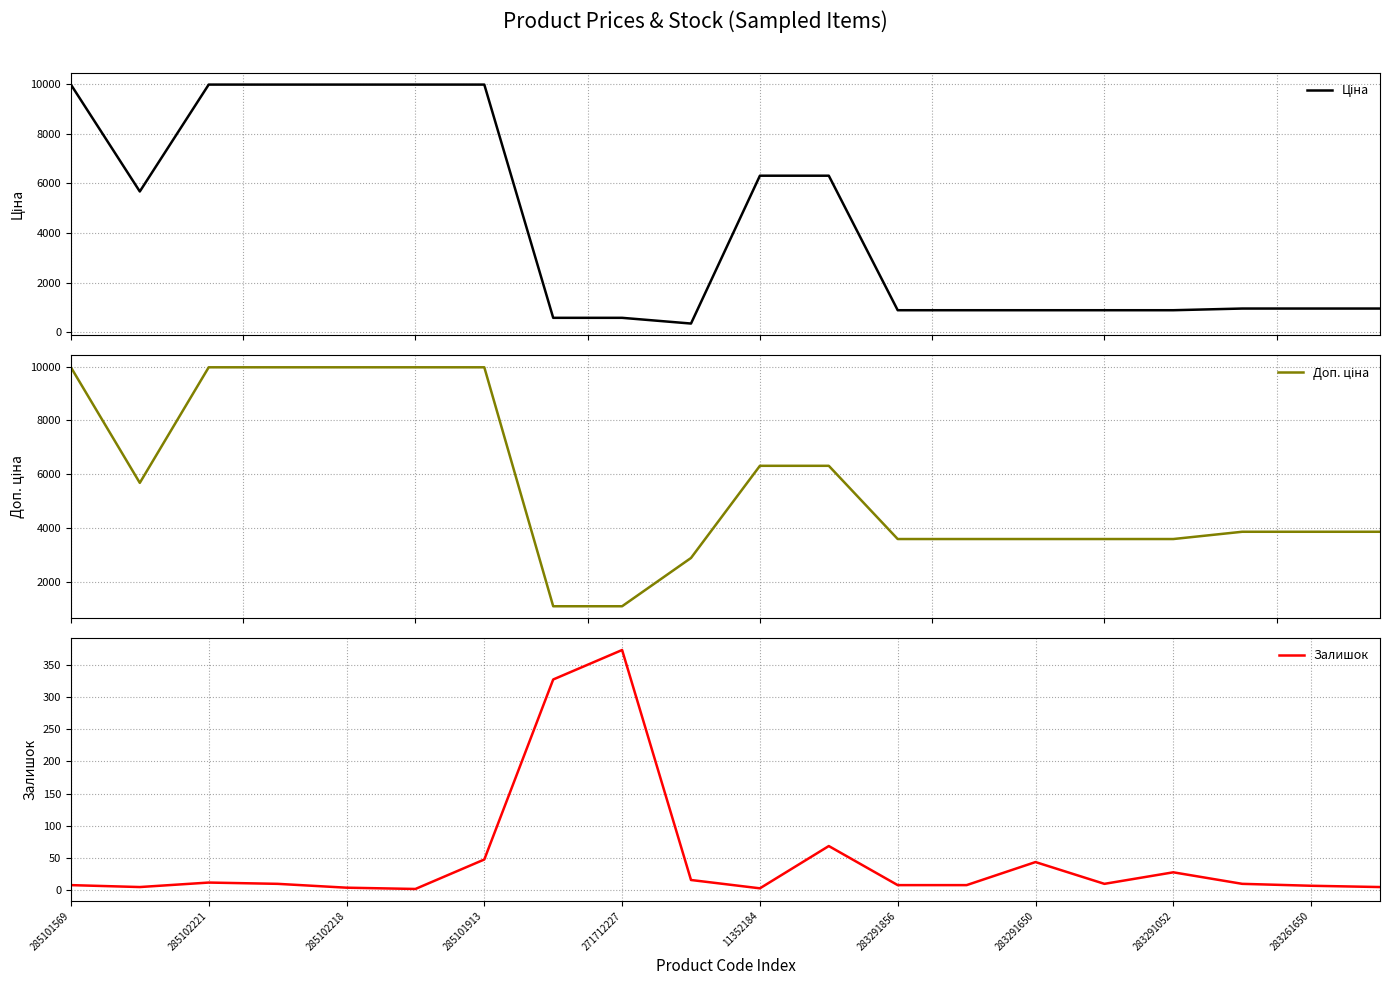

The Залишок series shows 7 at 285101569. True or false?

True